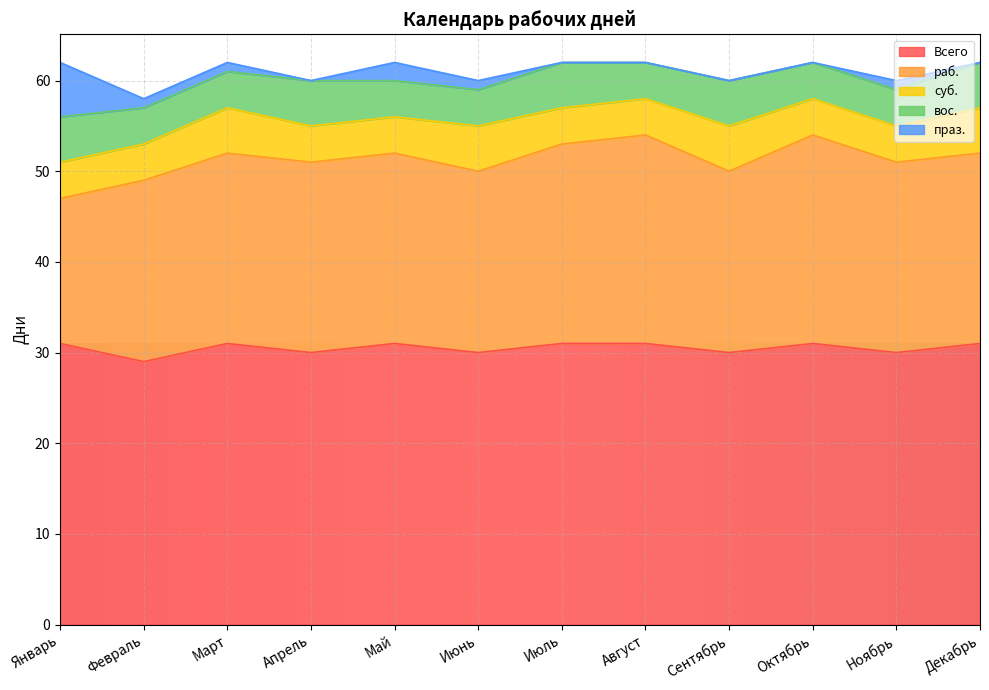

What is the greatest value displayed?

31